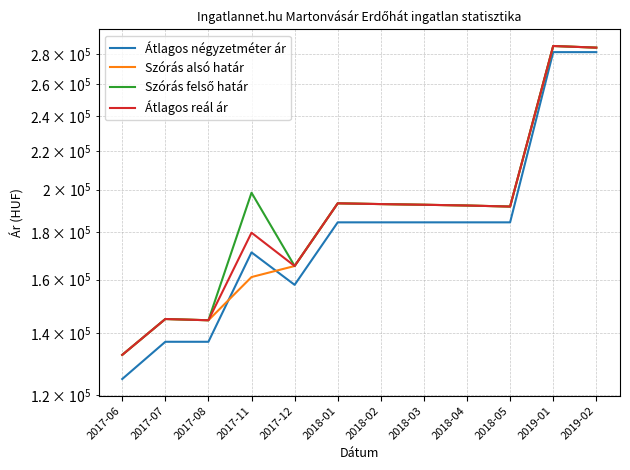

Rank the series by their average value, from lowest to highest.

Átlagos négyzetméter ár, Szórás alsó határ, Átlagos reál ár, Szórás felső határ